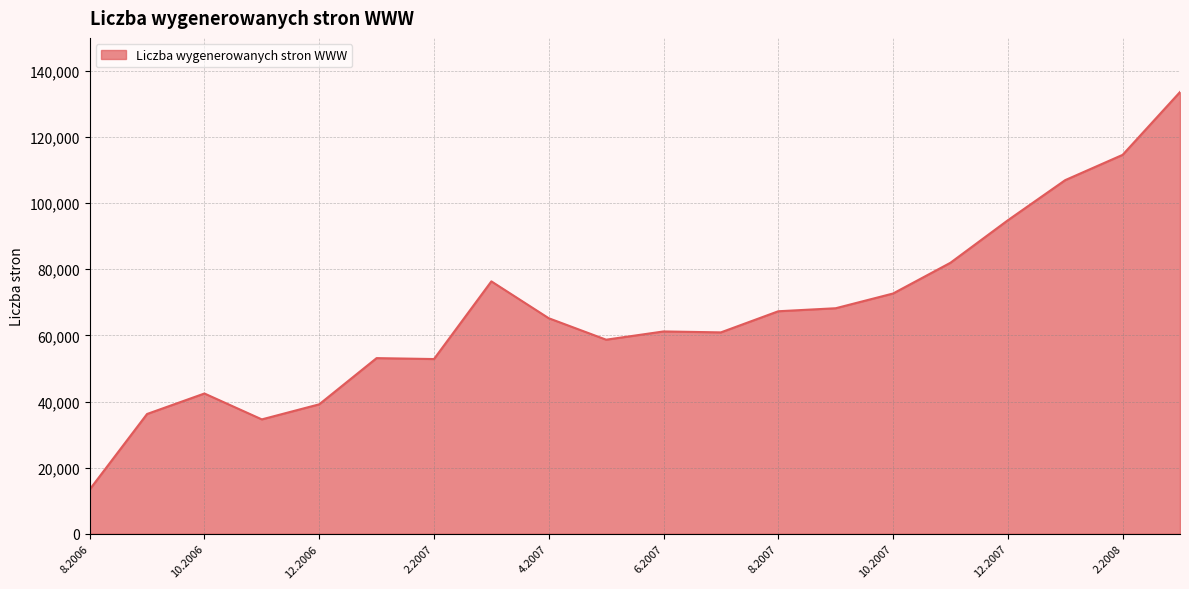

What is the smallest value displayed?

13370